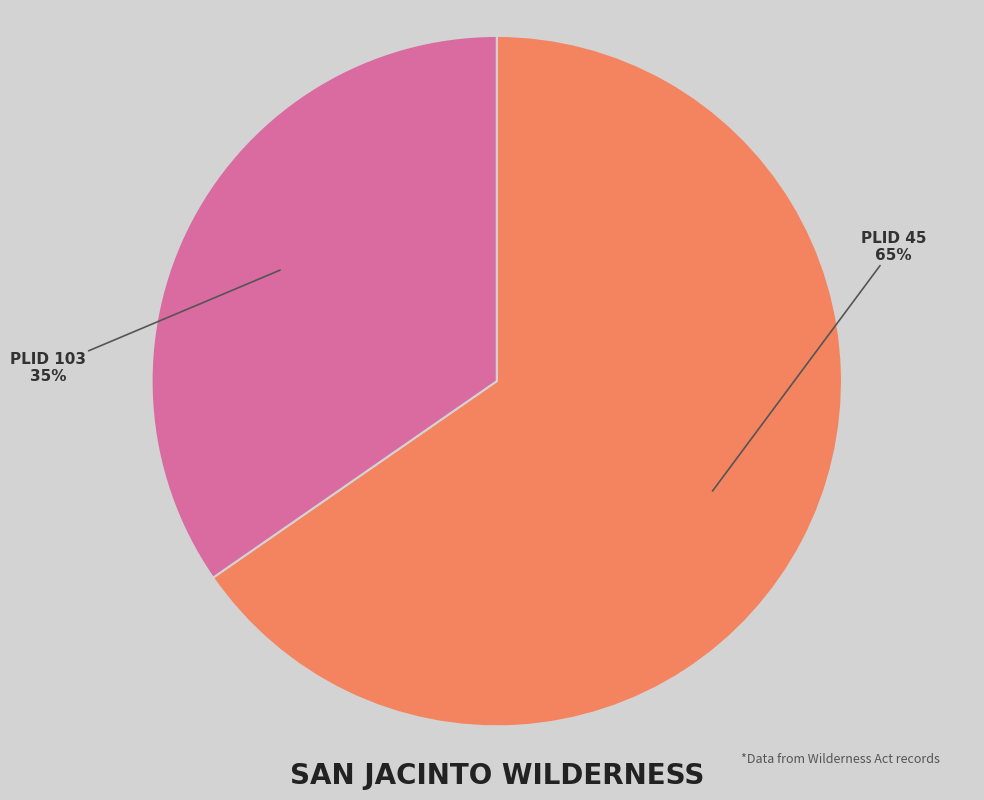

To the nearest percent, what is the average slice percentage?

50%